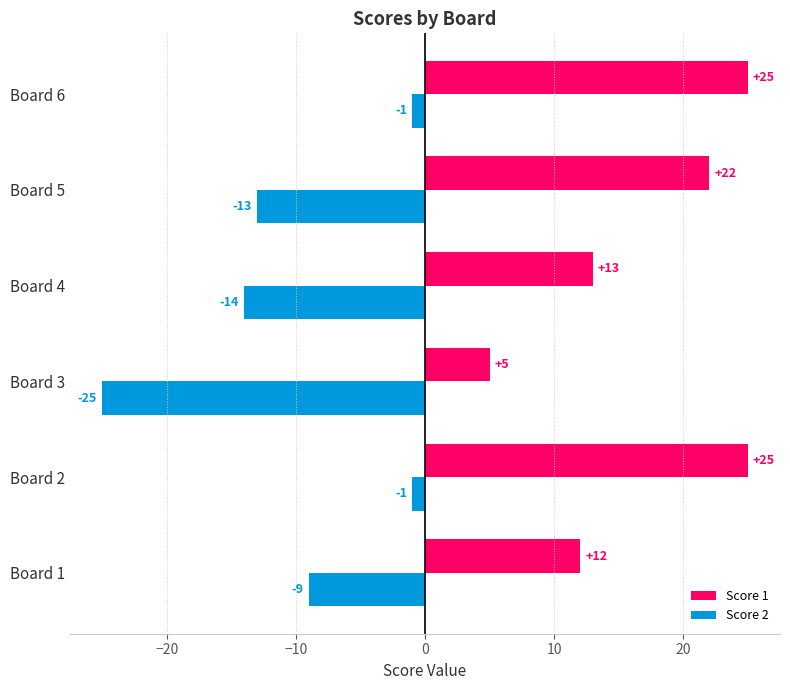

At which label is Score 2 closest to -13?

Board 5